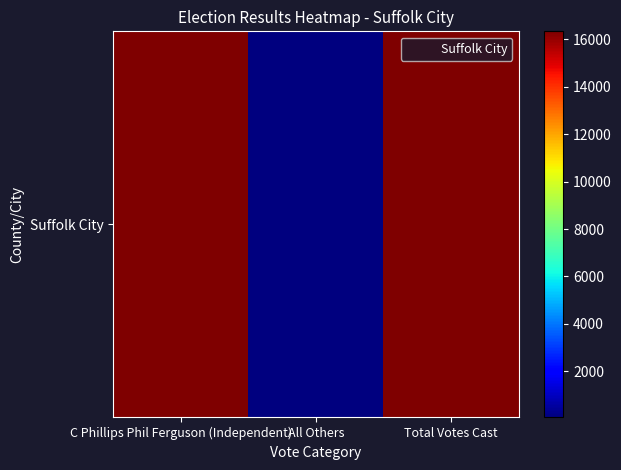

Between C Phillips Phil Ferguson (Independent) and All Others, which is larger?

C Phillips Phil Ferguson (Independent)